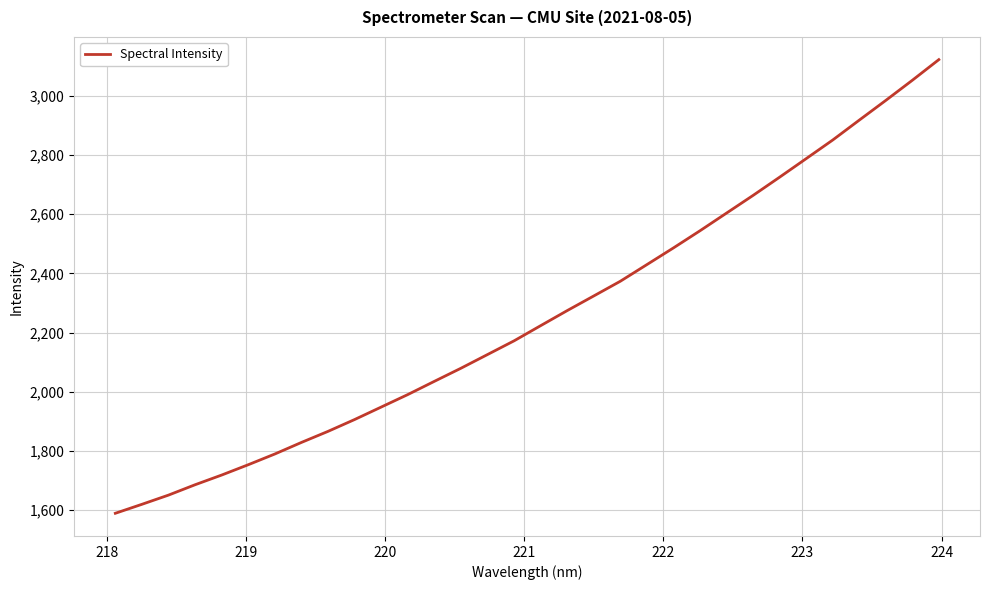

What is the difference between the maximum and minimum values?

1532.3